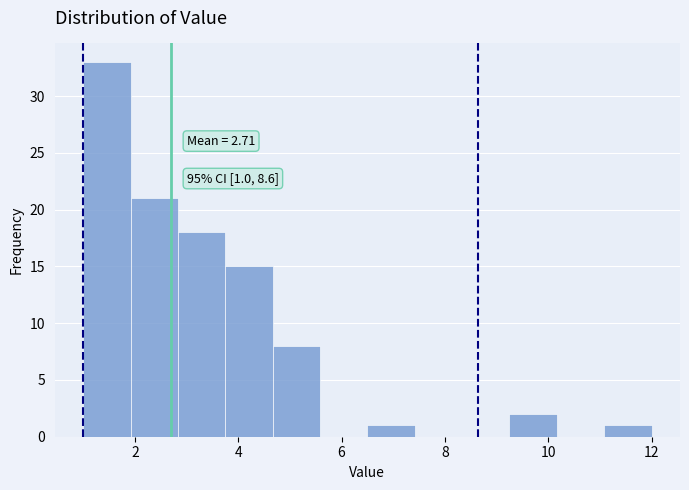

Over which range of the x-axis is the bar tallest?

1.0 to 2.0